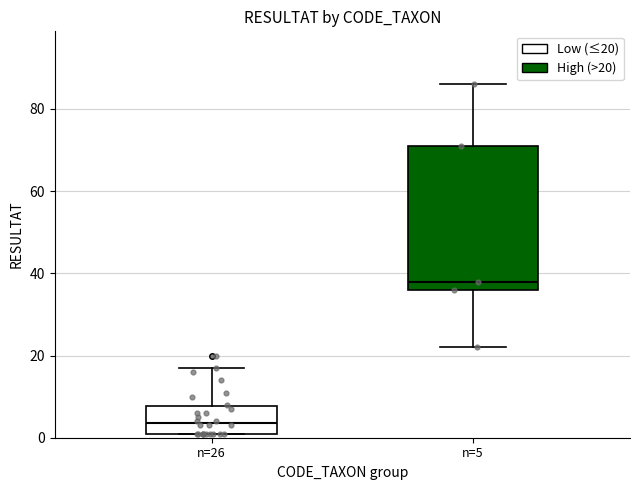

Which box is the tallest, from its lower edge to its upper edge?

n=5